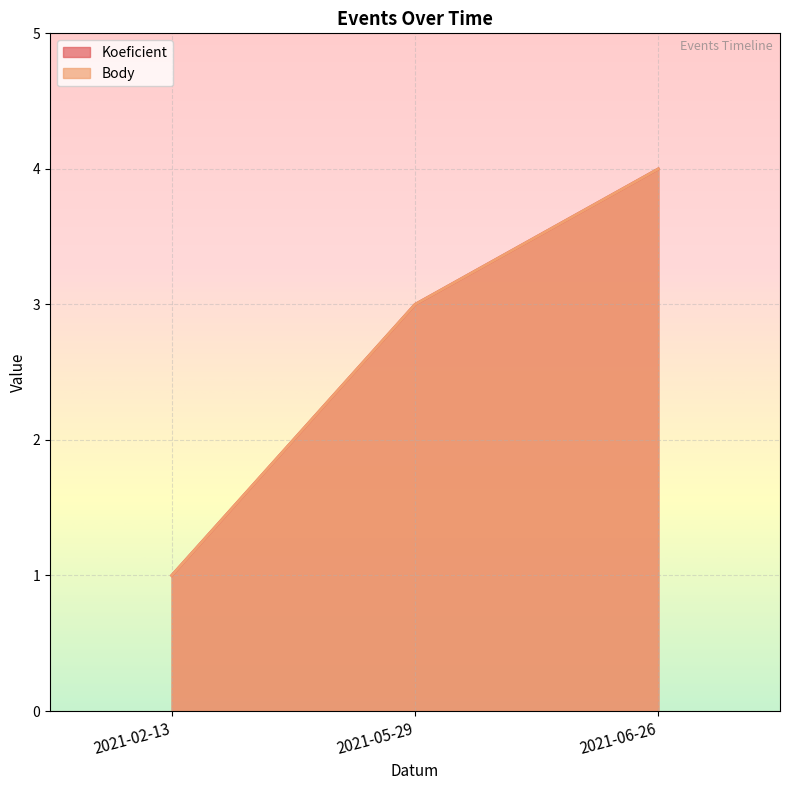

How many lines are shown in the chart?

2